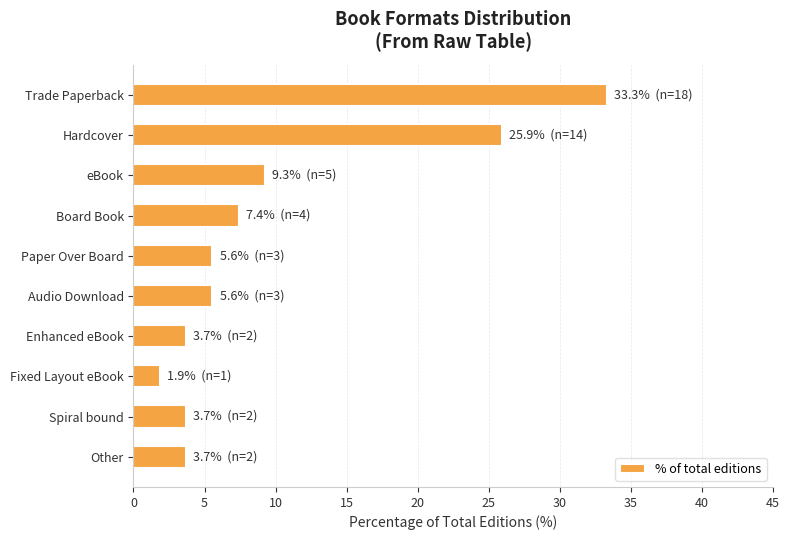

Approximately how many times larger is the value at Paper Over Board compared to Other?

1.5